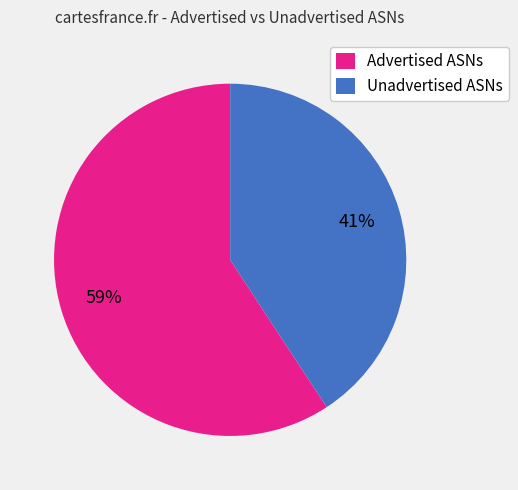

Is it true that Advertised ASNs is 68% of the pie?

False